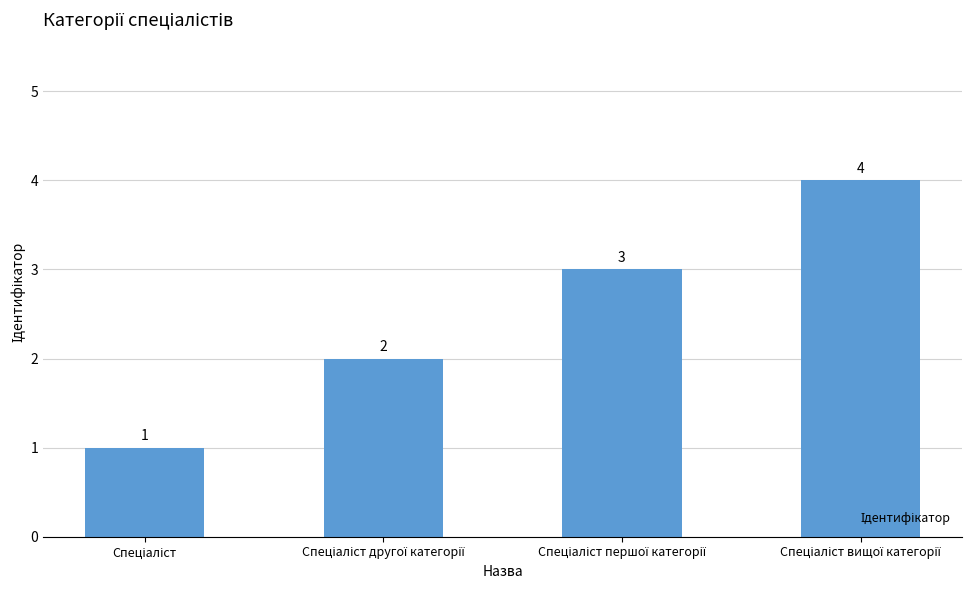

What is the value of the 4th bar from the left?

4